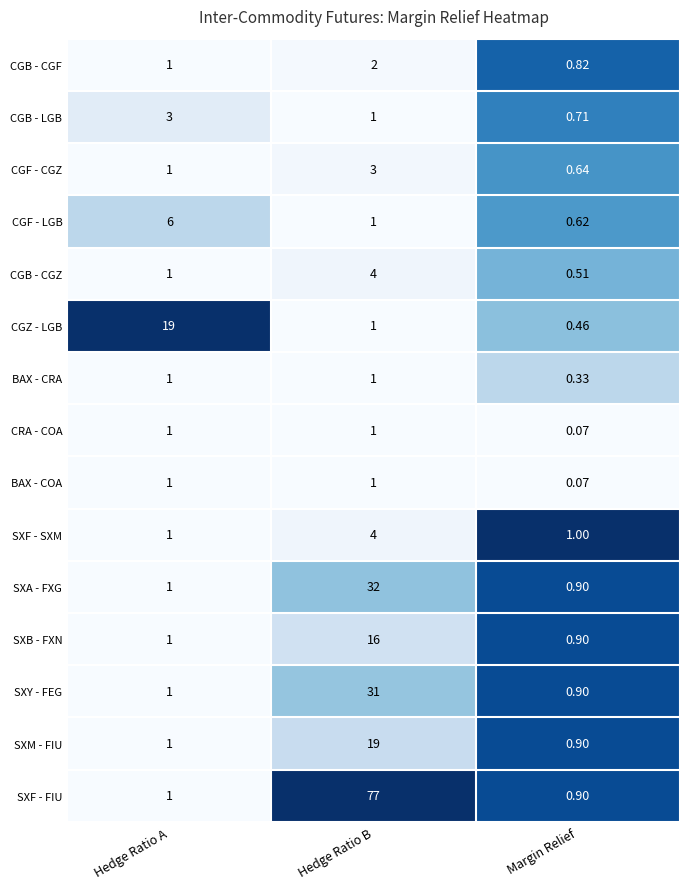

Which series changed the most between Hedge Ratio A and Margin Relief?

CGZ - LGB